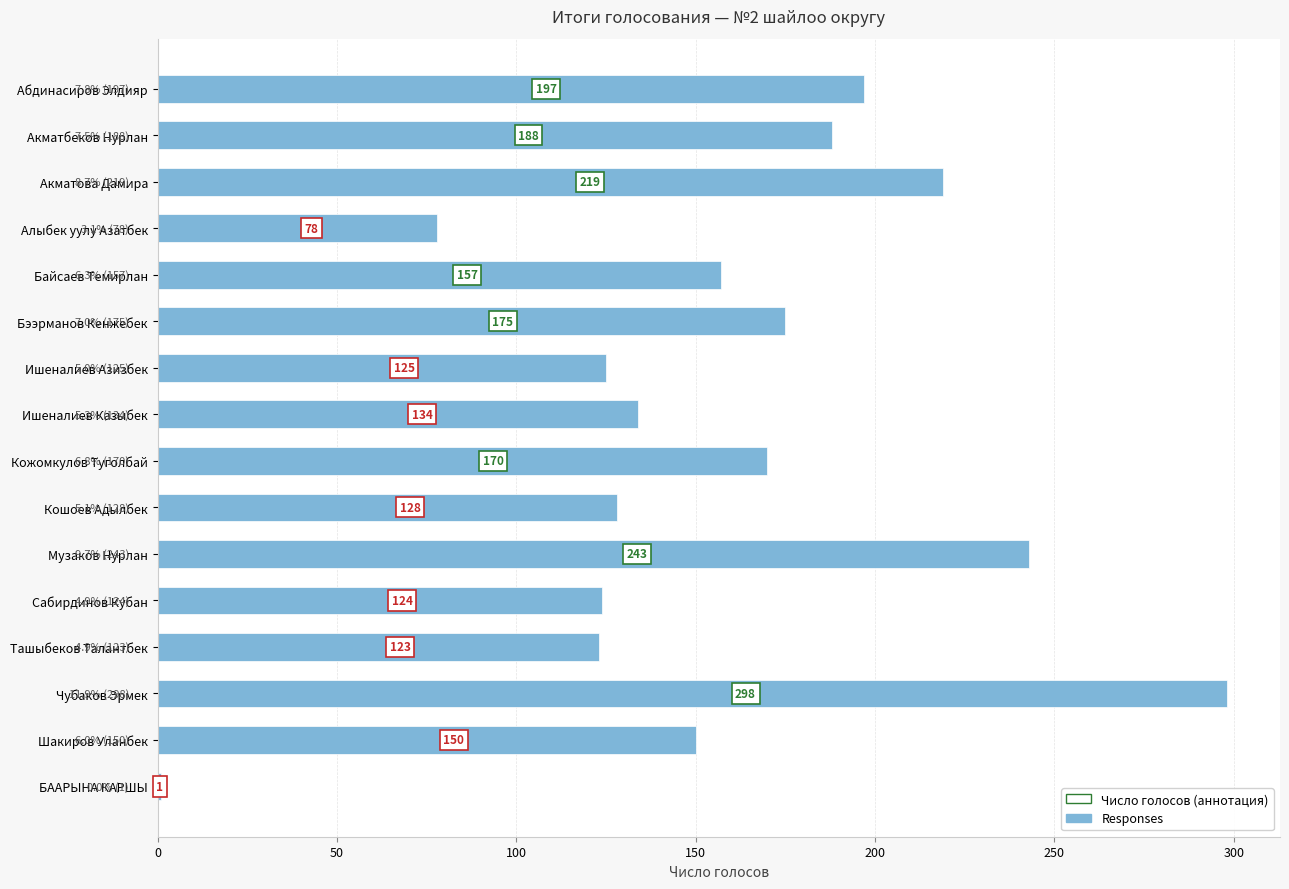

What is the label of the 12th bar from the bottom?

Байсаев Темирлан